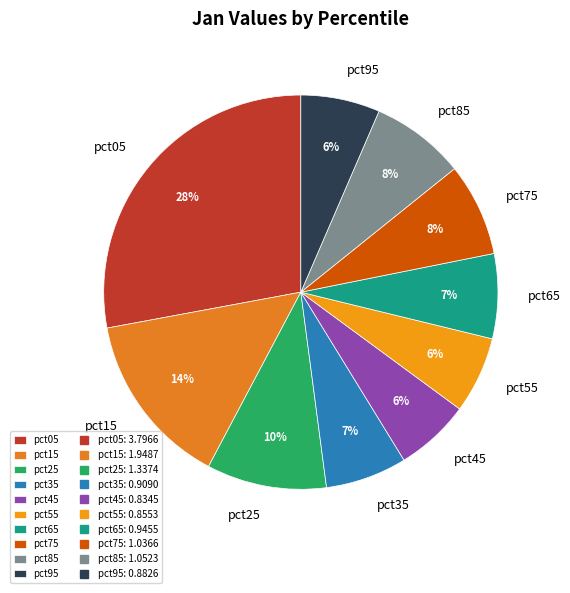

How many slices are in this pie chart?

10